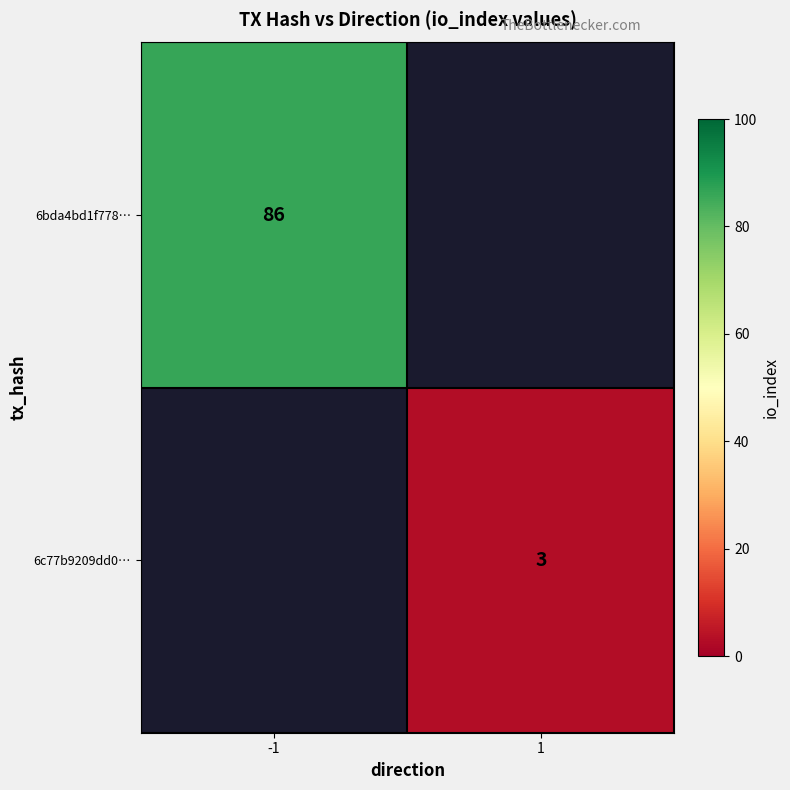

Is it true that 6bda4bd1f778… equals 138 at -1?

False